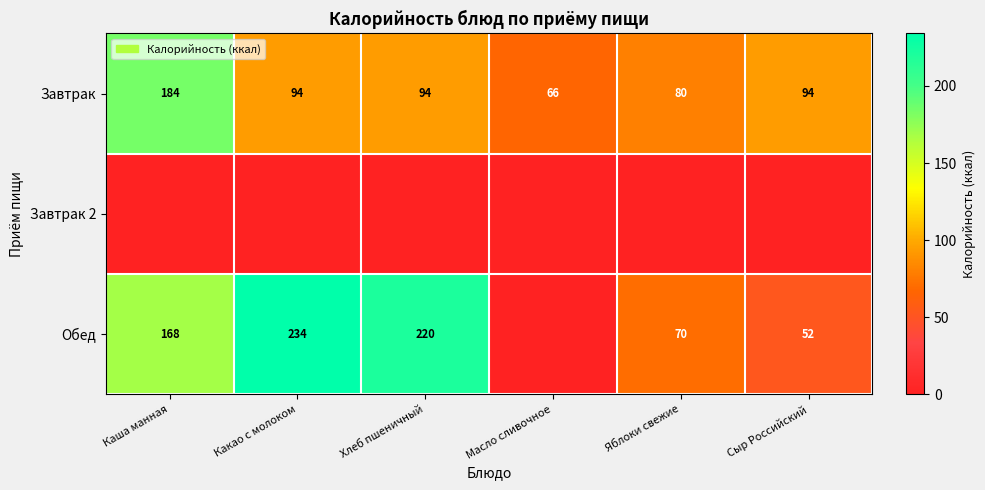

True or false: Обед has a value of 52 at Сыр Российский.

True